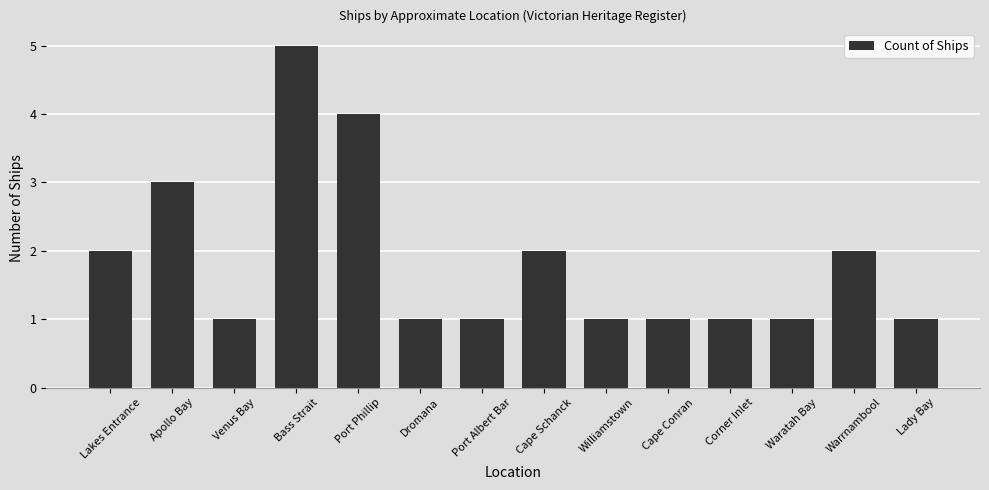

What is the ratio of the value at Port Phillip to the value at Venus Bay?

4.0